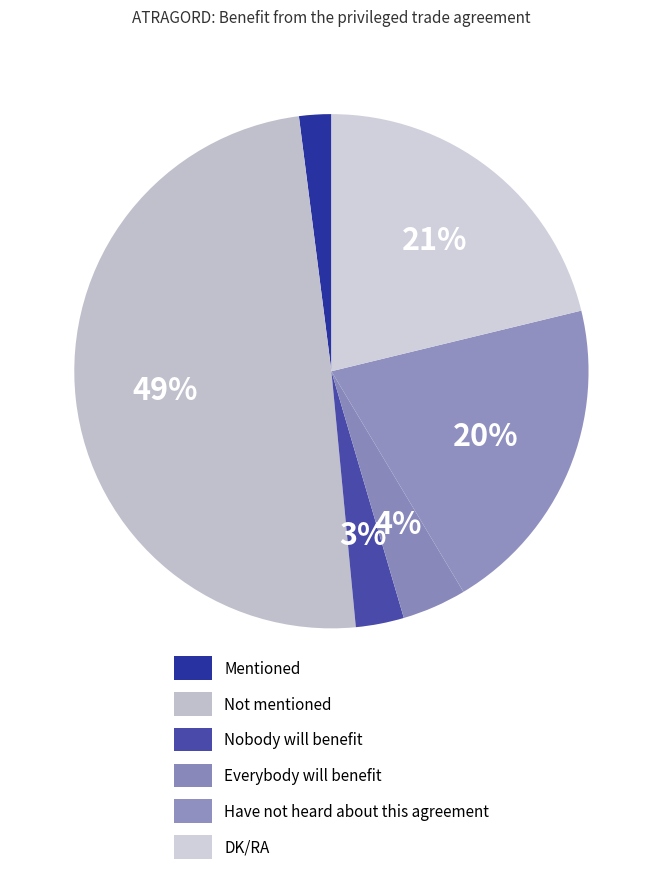

Count the number of slices in the pie.

6